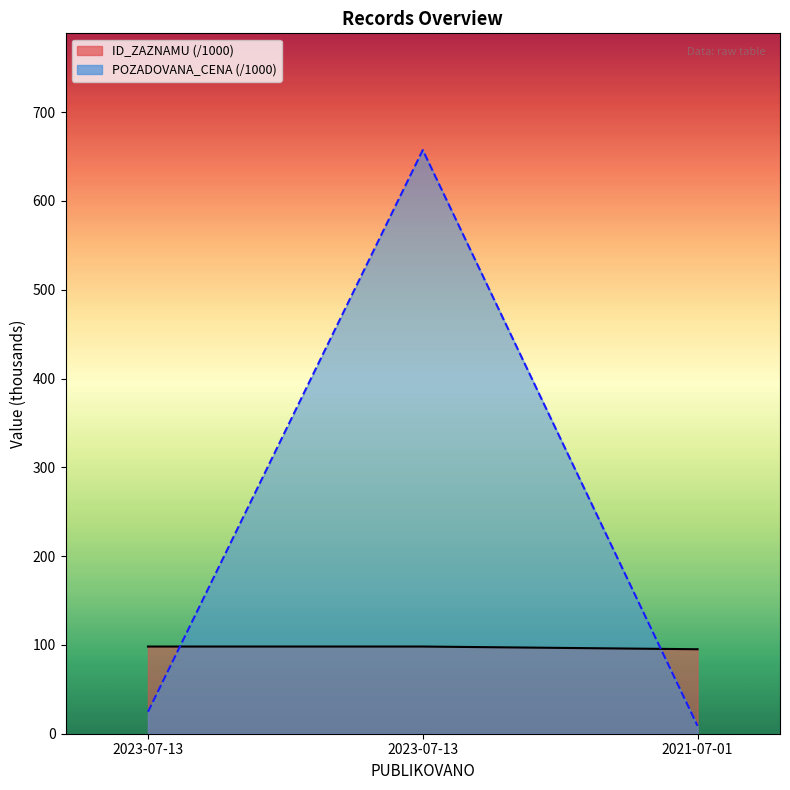

Reading right to left, what are all the values shown in this chart?

ID_ZAZNAMU (/1000): 2021-07-01=95.1	2023-07-13=98.2	2023-07-13=98.2
POZADOVANA_CENA (/1000): 2021-07-01=8.8	2023-07-13=657.3	2023-07-13=24.7